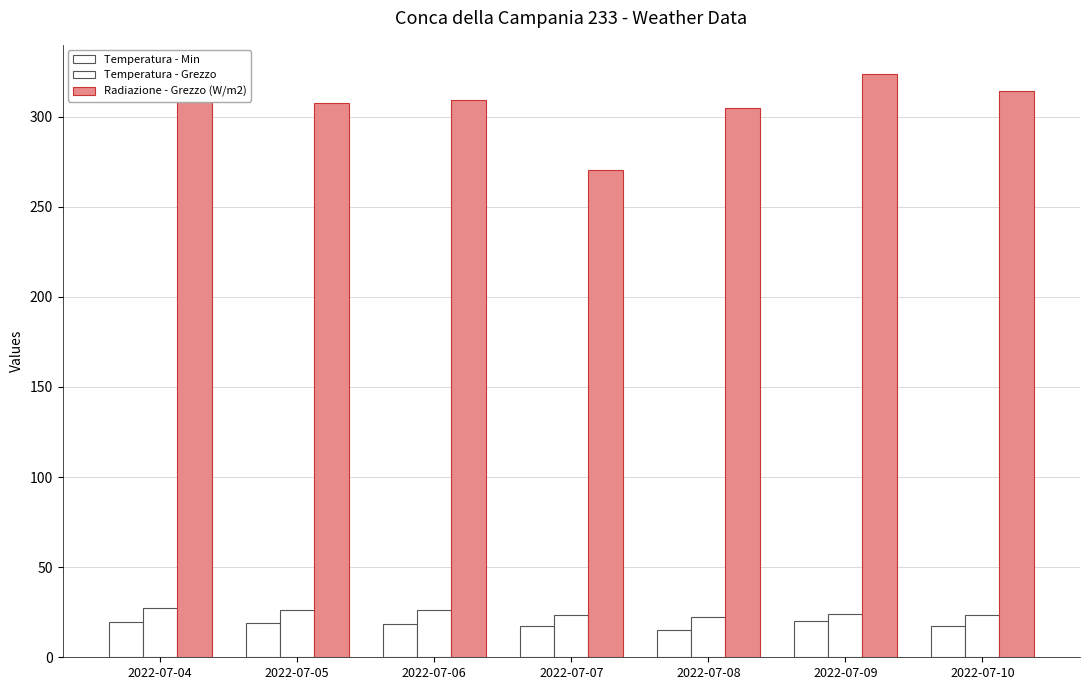

Between 2022-07-05 and 2022-07-08, which series saw the biggest shift?

Temperatura - Grezzo